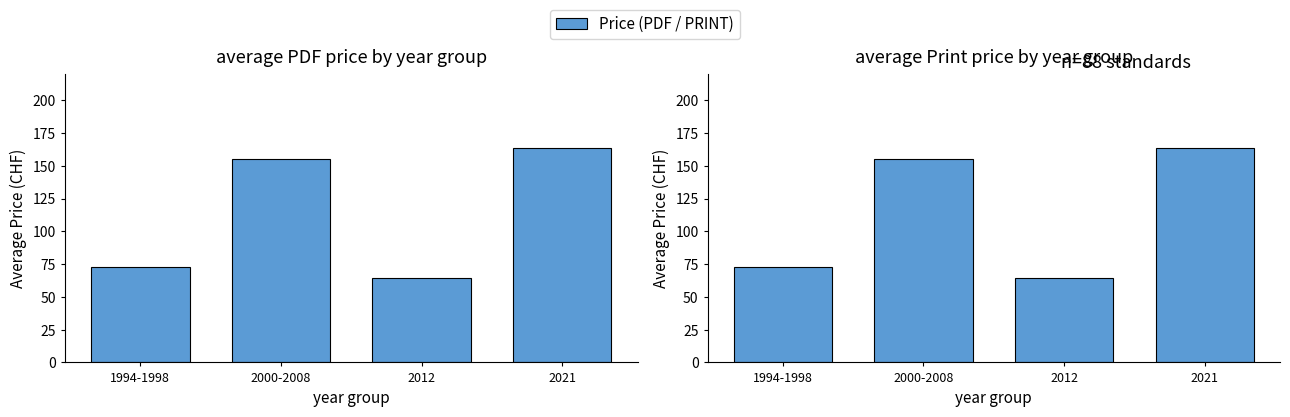

Is it true that Price (PRINT) equals 155.0 at 2000-2008?

True